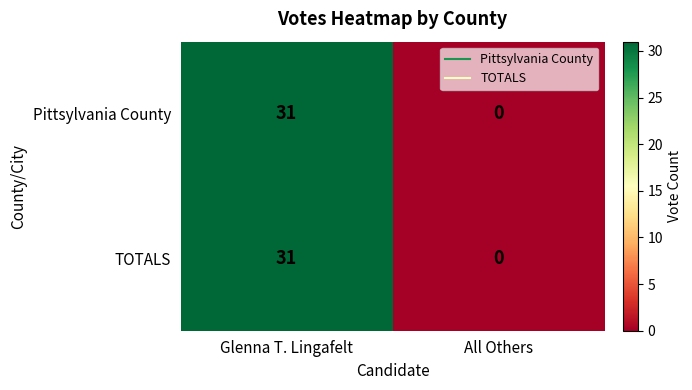

Which category has the lowest value in the TOTALS series?

All Others